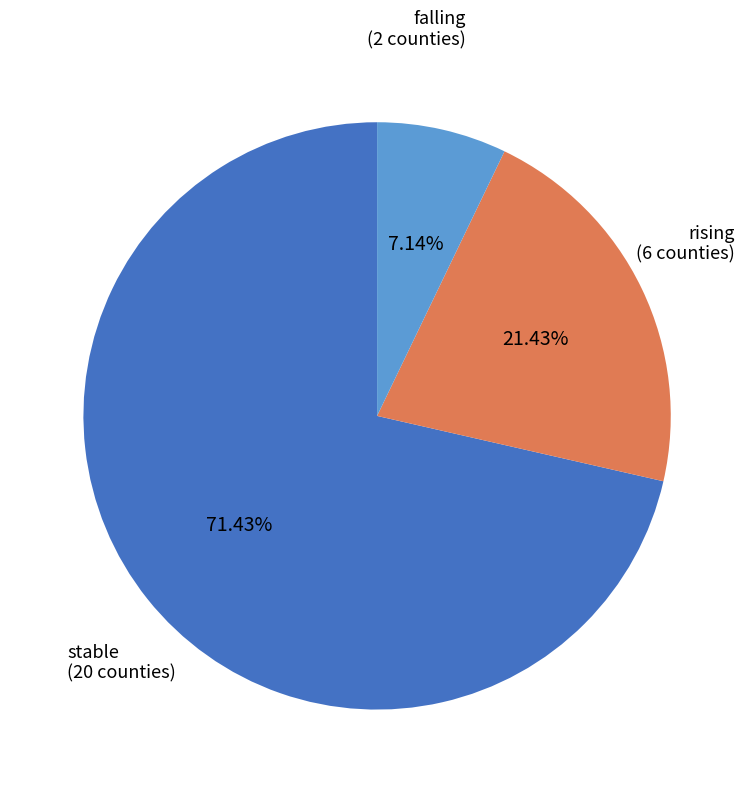

How many slices are in this pie chart?

3